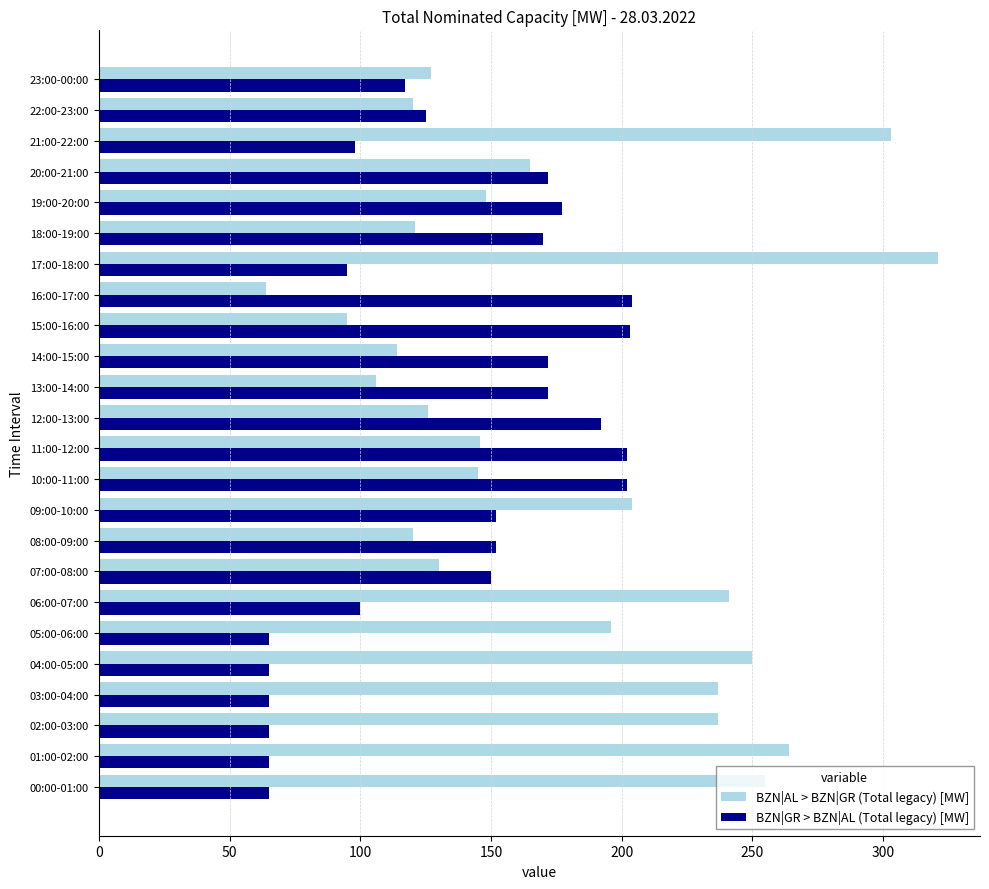

Which series has the largest range (max minus min)?

BZN|AL > BZN|GR (Total legacy) [MW]